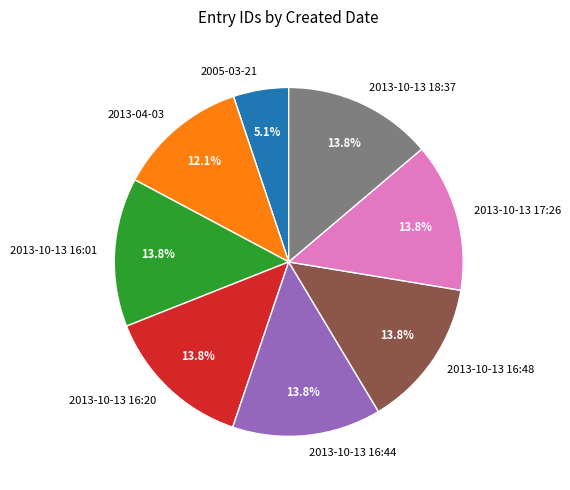

To the nearest percent, what is the difference between the 2013-10-13 18:37 and 2005-03-21 slice percentages?

9%